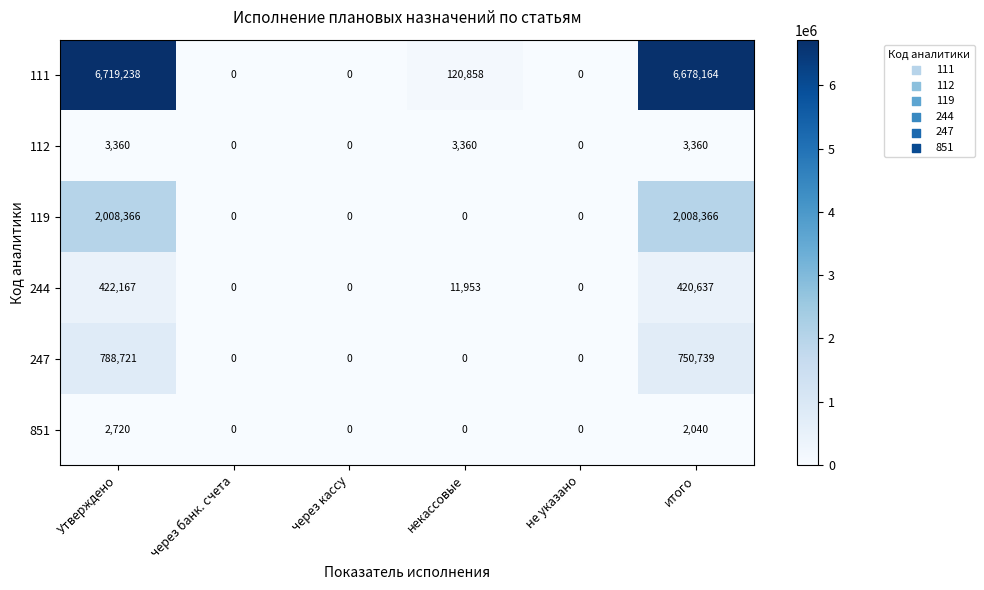

True or false: 247 has a value of 406312 at итого.

False